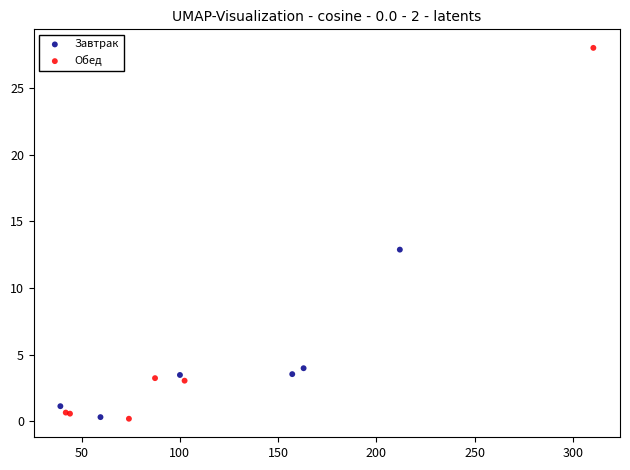

Which series has the largest Y range (max minus min)?

Обед